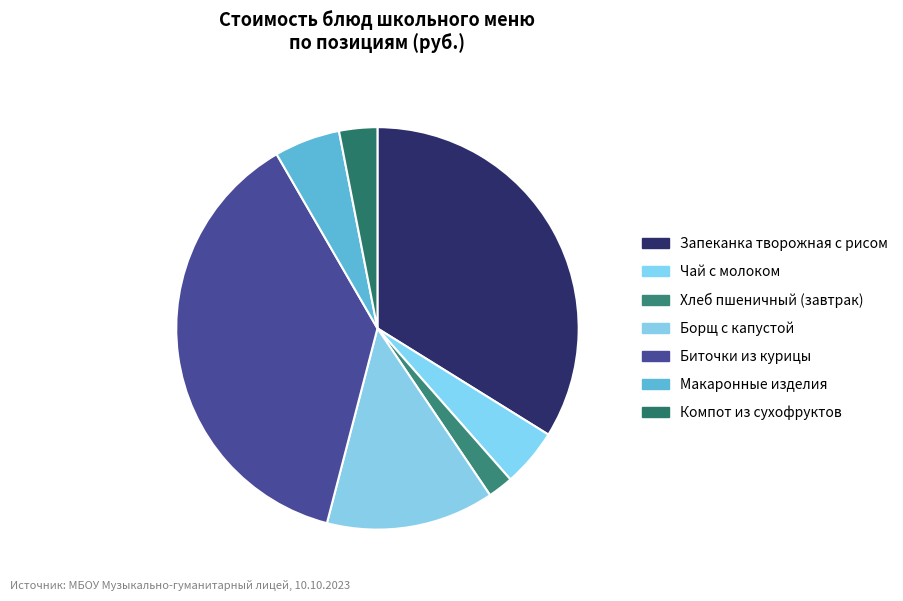

Which has a higher value, Запеканка творожная с рисом or Биточки из курицы?

Биточки из курицы